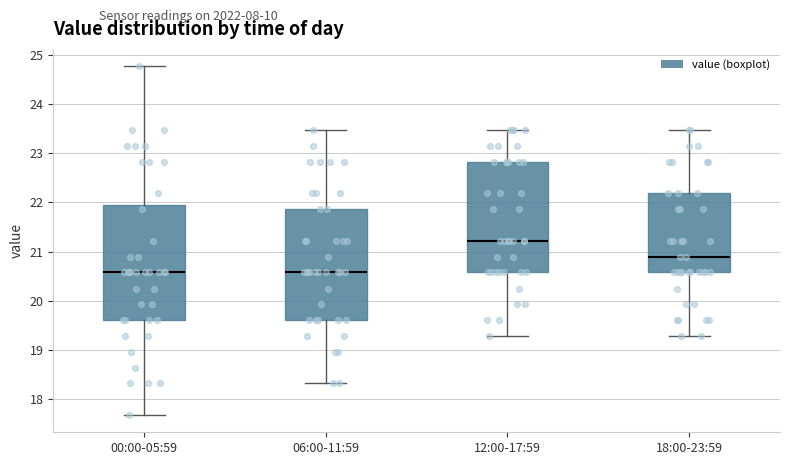

Reading left to right, read every box against the y-axis: the position of its median line, the range the box covers, and the ends of its whiskers. The values are not printed on the chart, so give them approximately, as read against the axis.

00:00-05:59: median 20.6, box 19.6 to 22.0, whiskers 17.7 to 24.8
06:00-11:59: median 20.6, box 19.6 to 21.9, whiskers 18.3 to 23.5
12:00-17:59: median 21.2, box 20.6 to 22.8, whiskers 19.3 to 23.5
18:00-23:59: median 20.9, box 20.6 to 22.2, whiskers 19.3 to 23.5